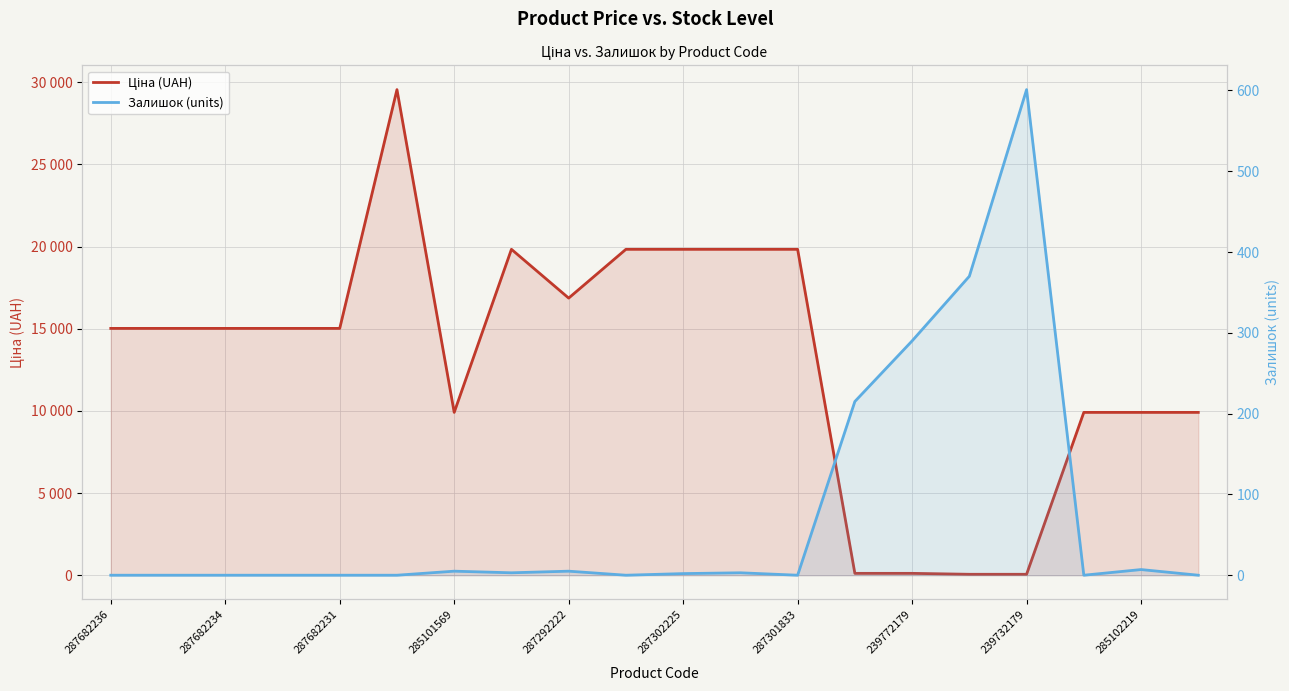

Between 287302225 and 13, which series saw the biggest shift?

Ціна (UAH)